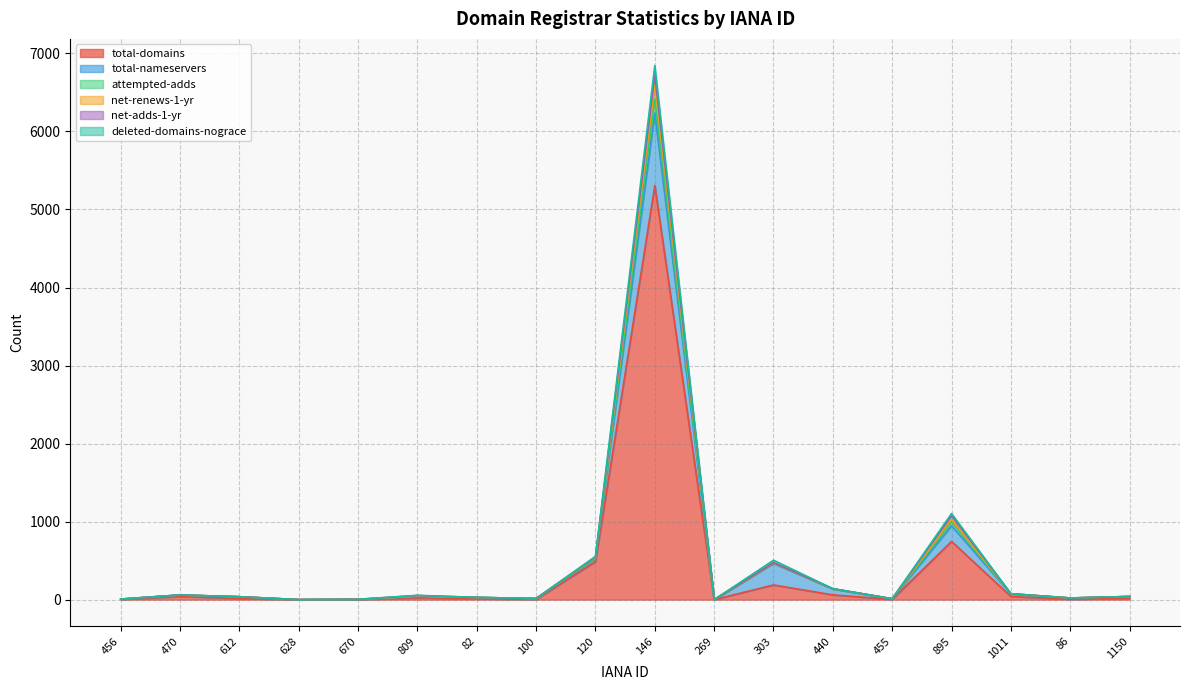

What is the label of the 1st point from the left?

456